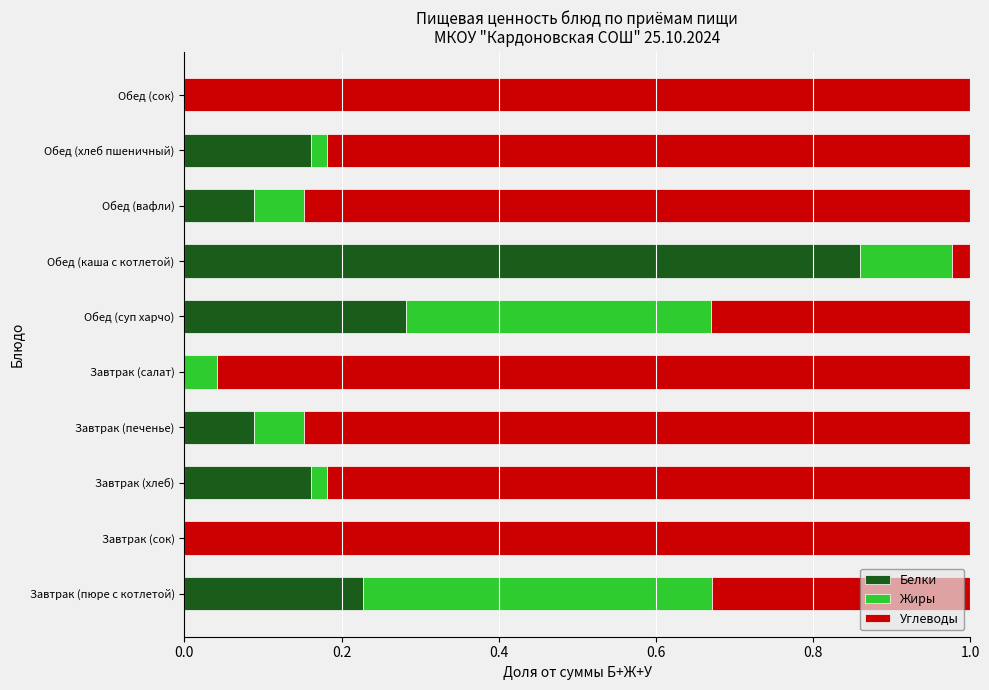

Is it true that Белки equals 0.0 at Завтрак (сок)?

True